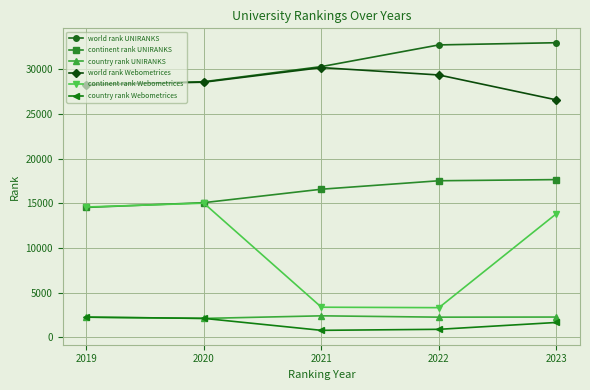

How many categories are shown in the chart?

5